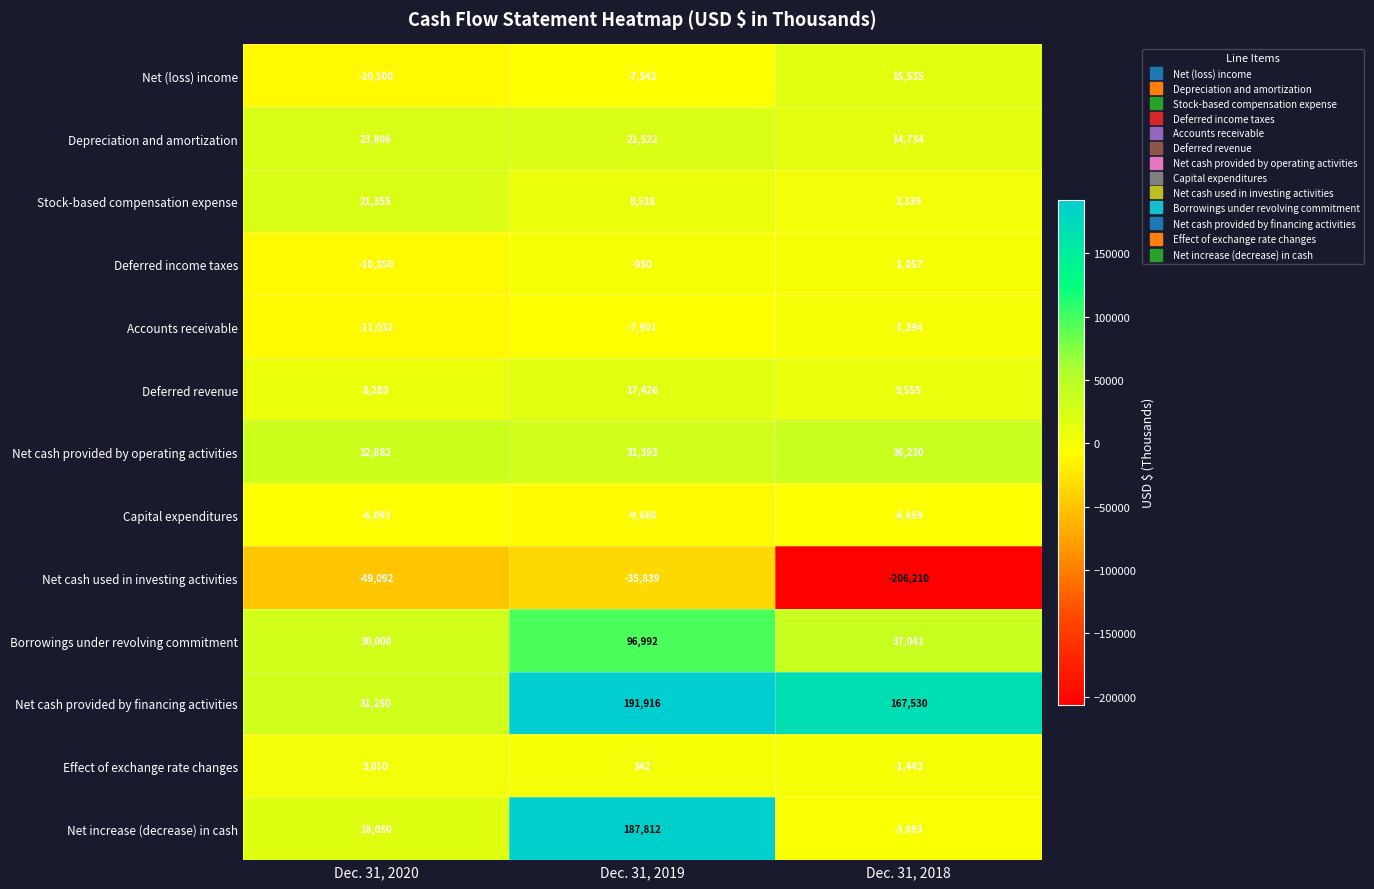

What is the total value across all series at Dec. 31, 2019?

494039